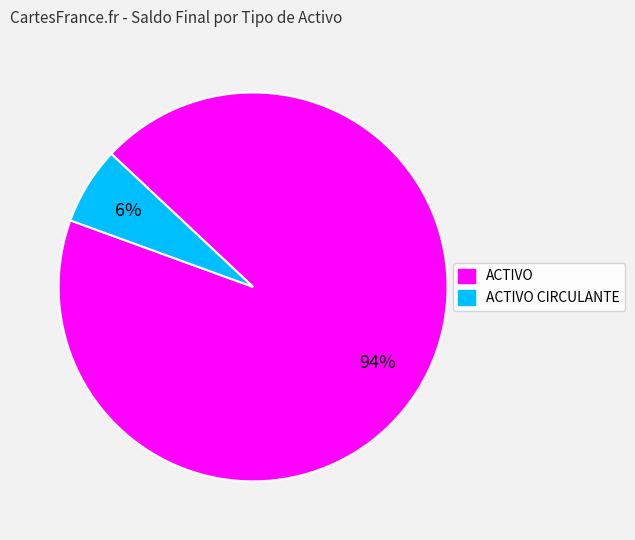

To the nearest percent, what is the average slice percentage?

50%